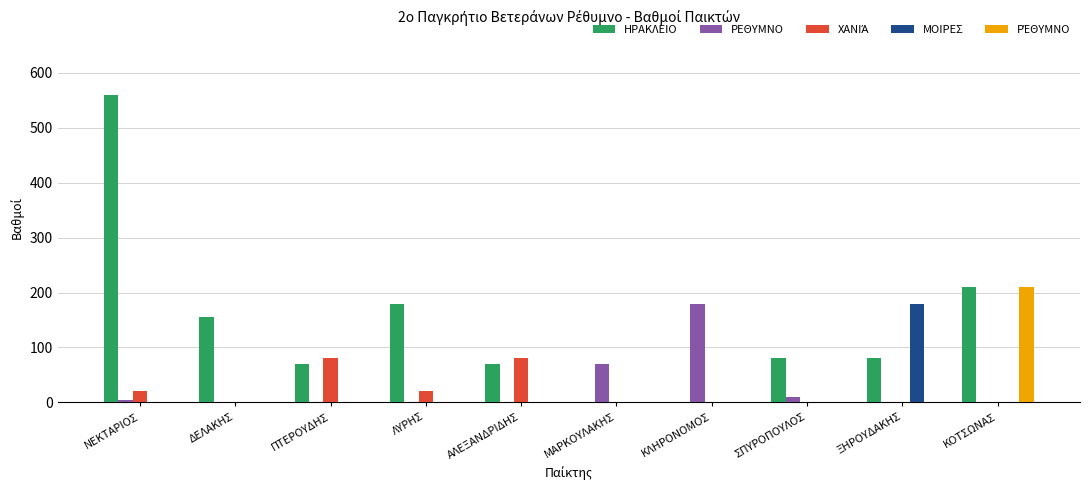

What is the maximum value for ΗΡΑΚΛΕΙΟ?

560